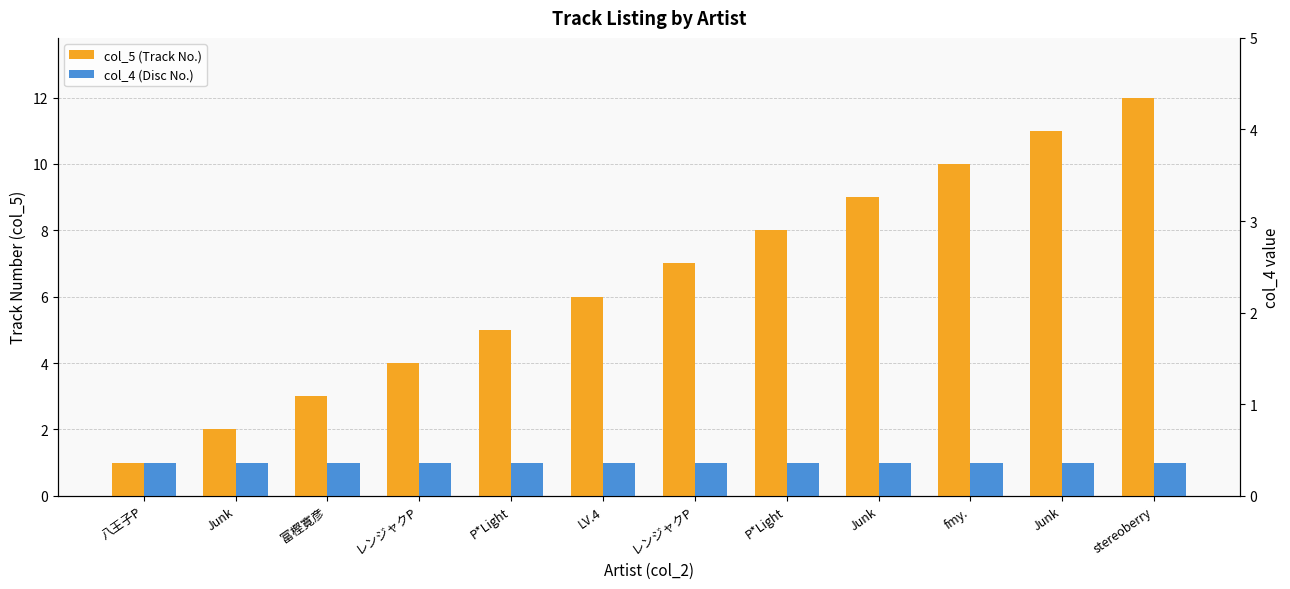

What is the spread (max minus min) of values at 富樫寛彦?

2